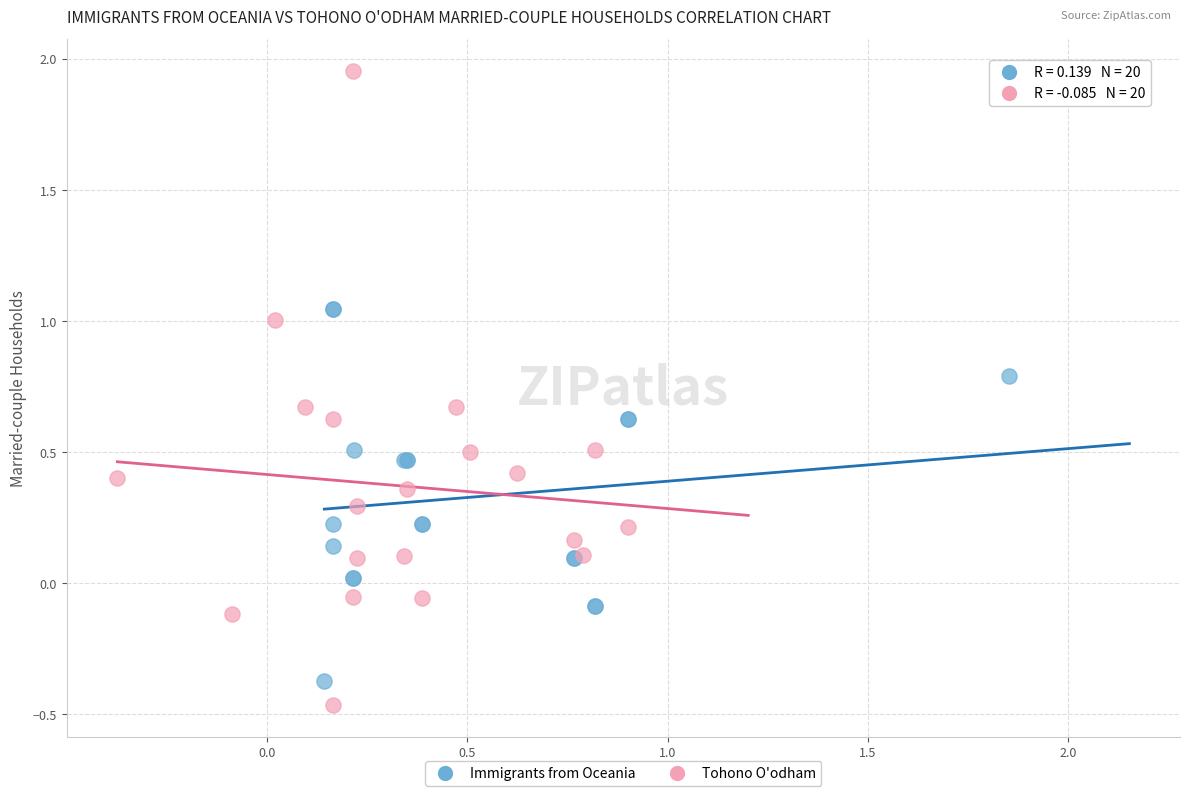

Which series contains the lowest Y value?

Tohono O'odham